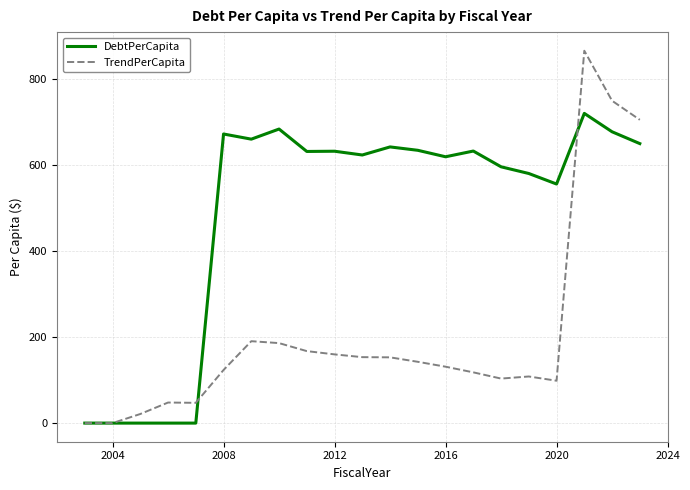

Rank the series by their average value, from lowest to highest.

TrendPerCapita, DebtPerCapita